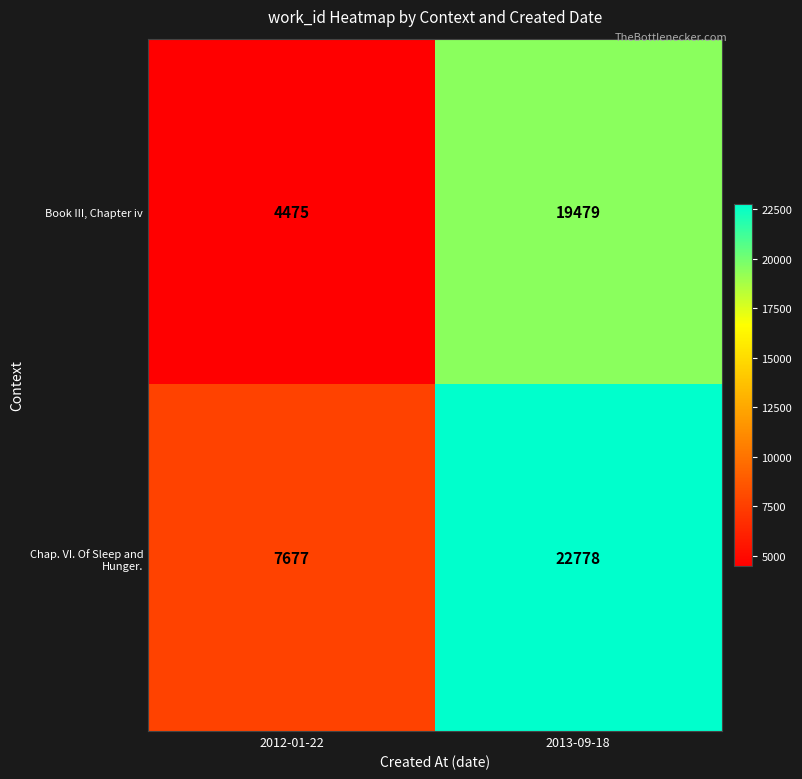

Which series has the largest total across all categories?

Chap. VI. Of Sleep and Hunger.